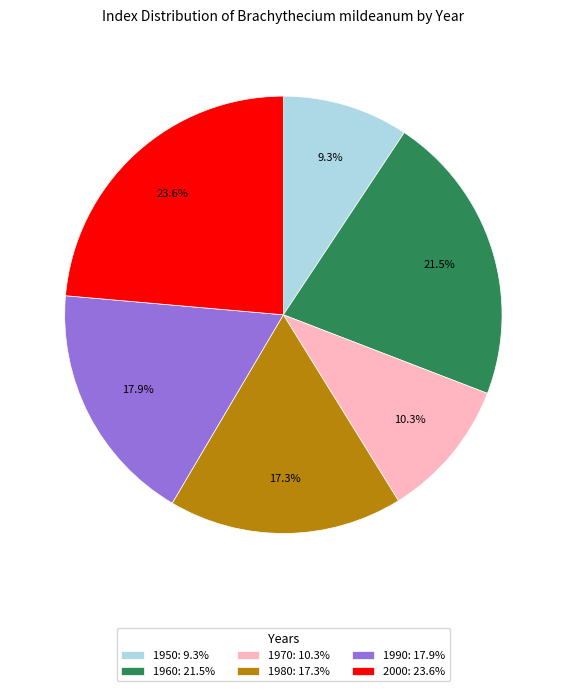

Is it true that 1960 is 36% of the pie?

False